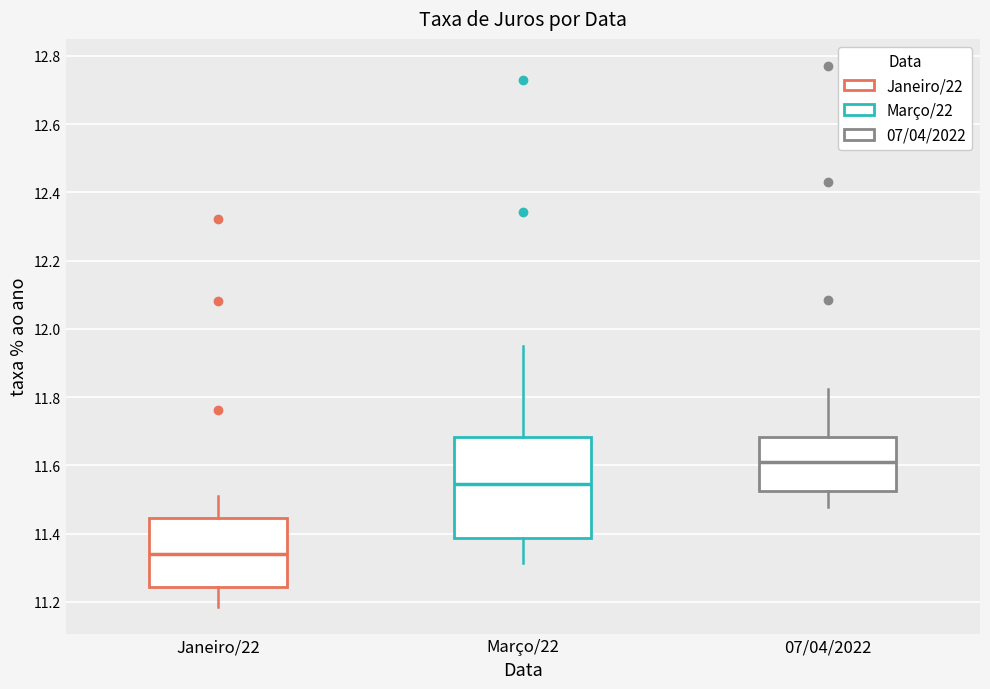

Which box is the tallest, from its lower edge to its upper edge?

Março/22